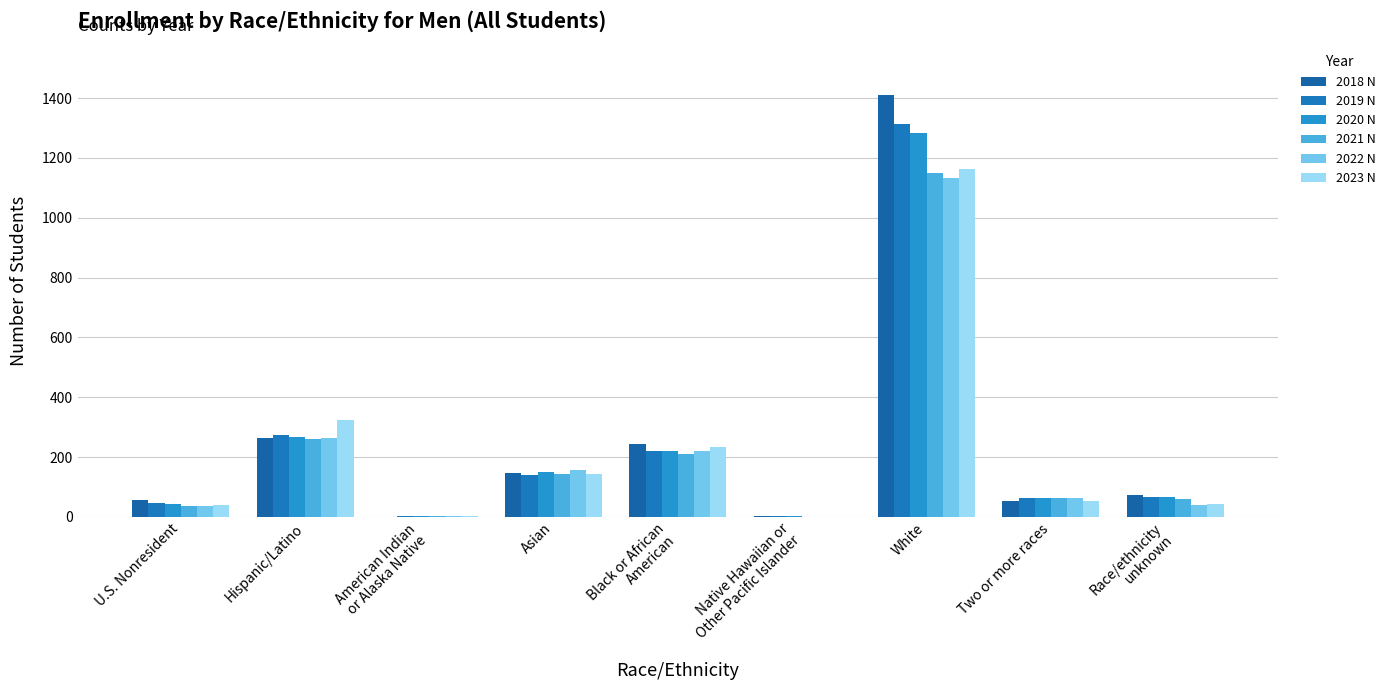

How many distinct data groups are displayed?

6